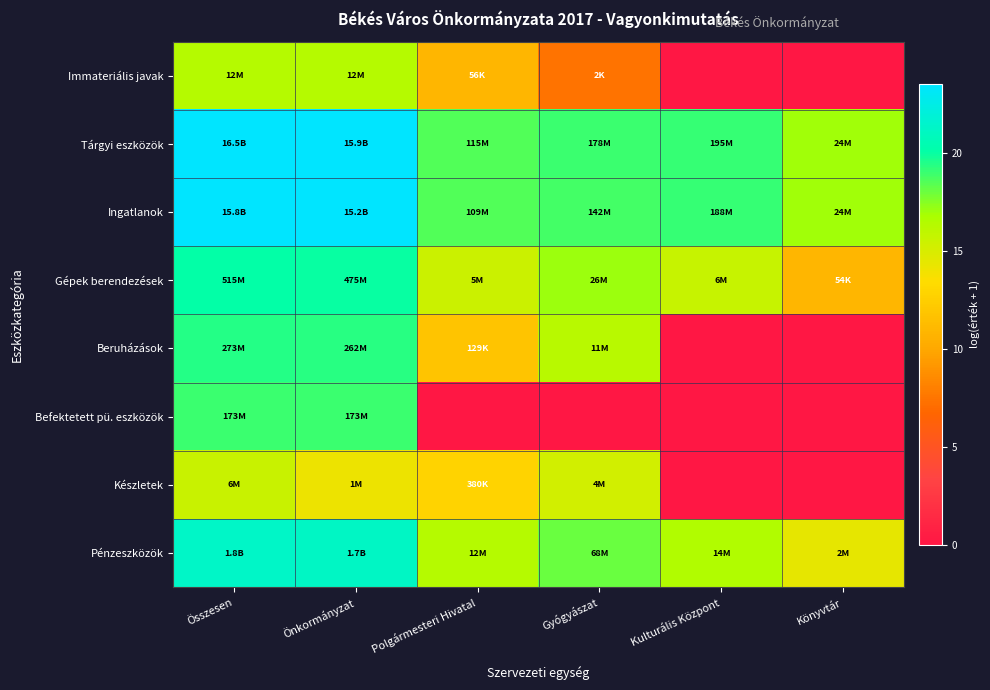

At which category does the chart reach its peak across all series?

Összesen